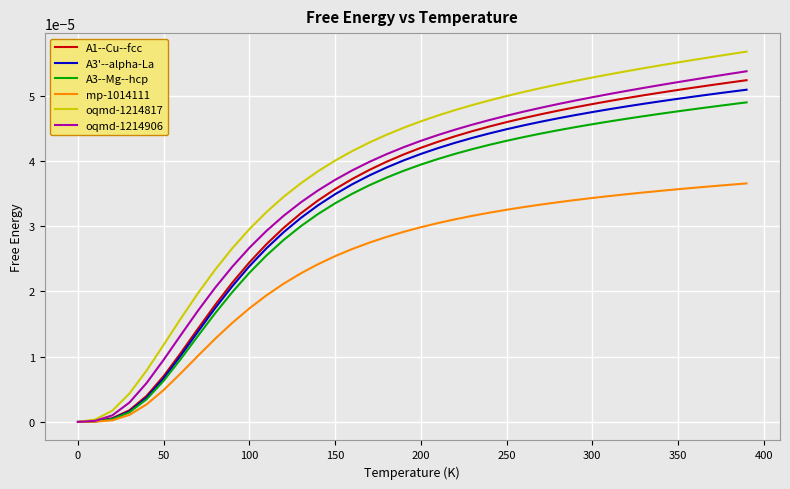

Which series has the largest total across all categories?

oqmd-1214817